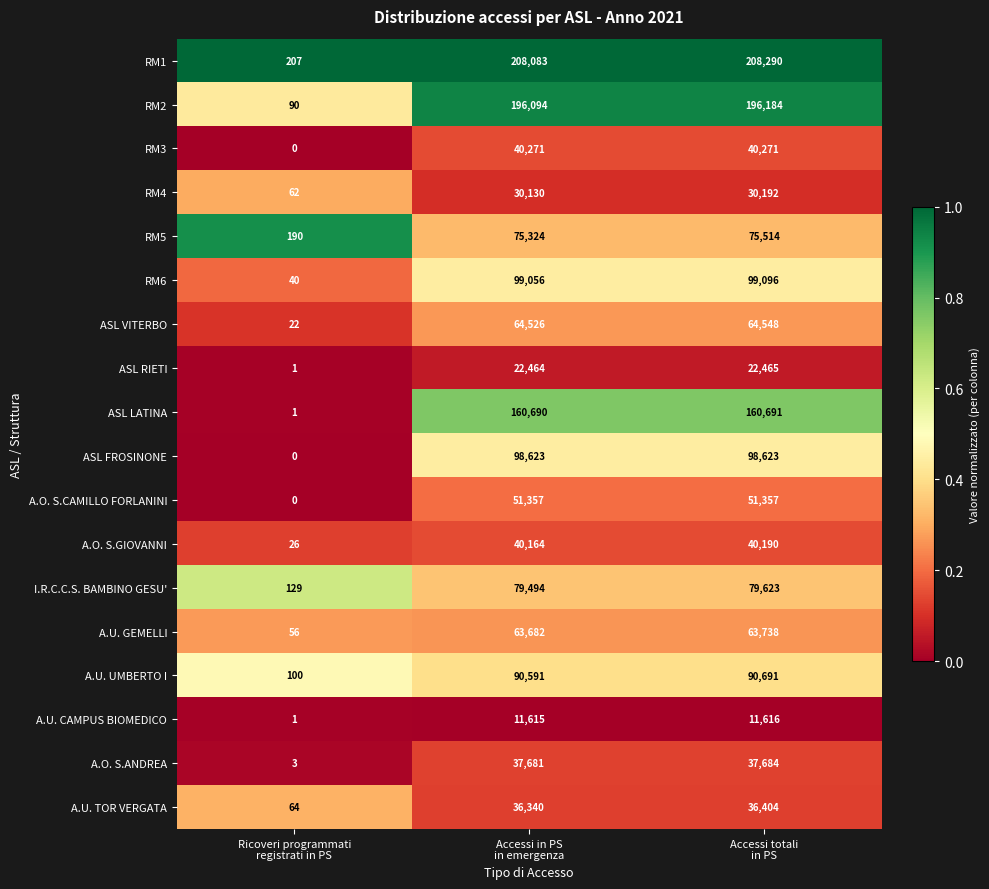

What is the difference between the second highest and minimum values in the RM6 series?

99016